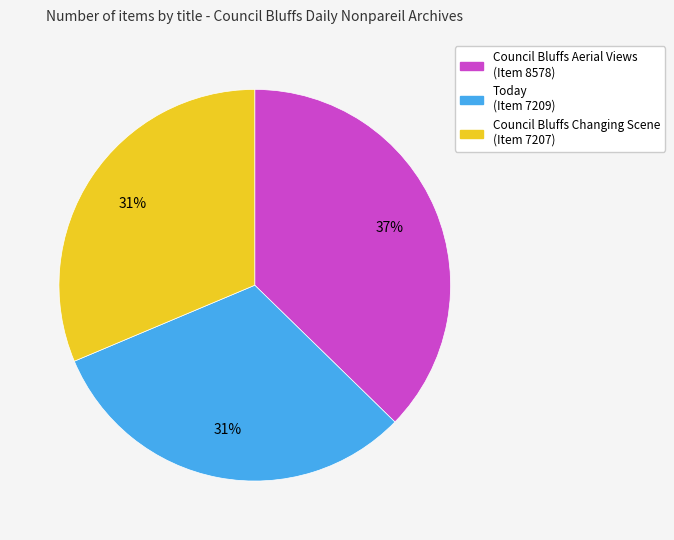

The Council Bluffs Aerial Views slice represents 51% of the pie. True or false?

False